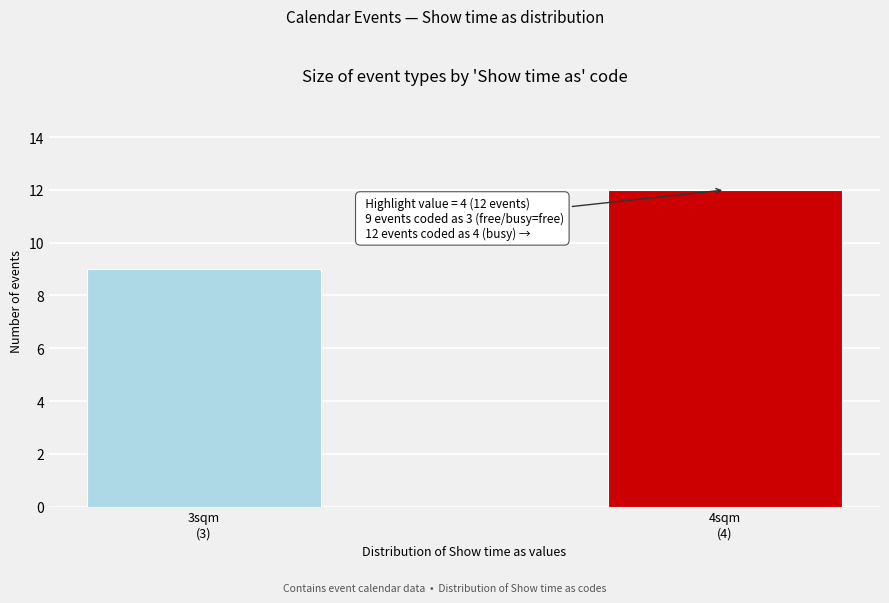

Reading right to left, list all the values displayed in this chart.

12	9